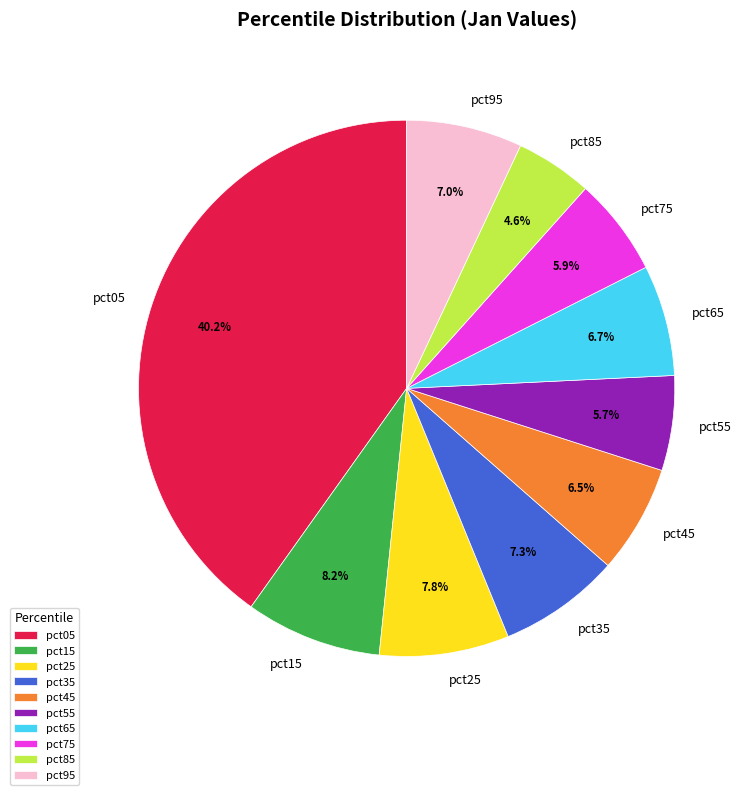

What percentage is the pct15 slice, to the nearest percent?

8%